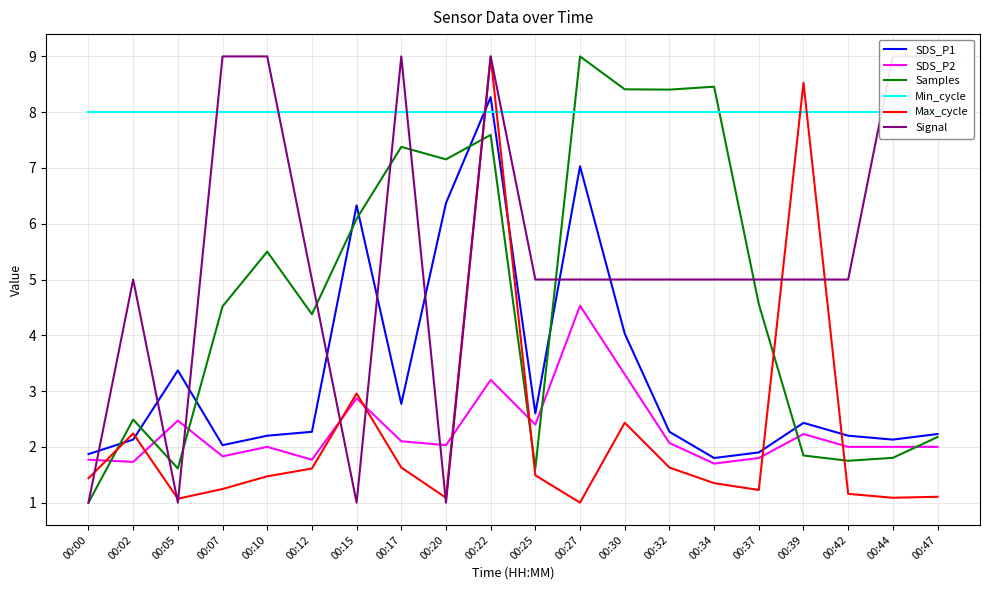

What is the minimum value shown in the chart?

1.0